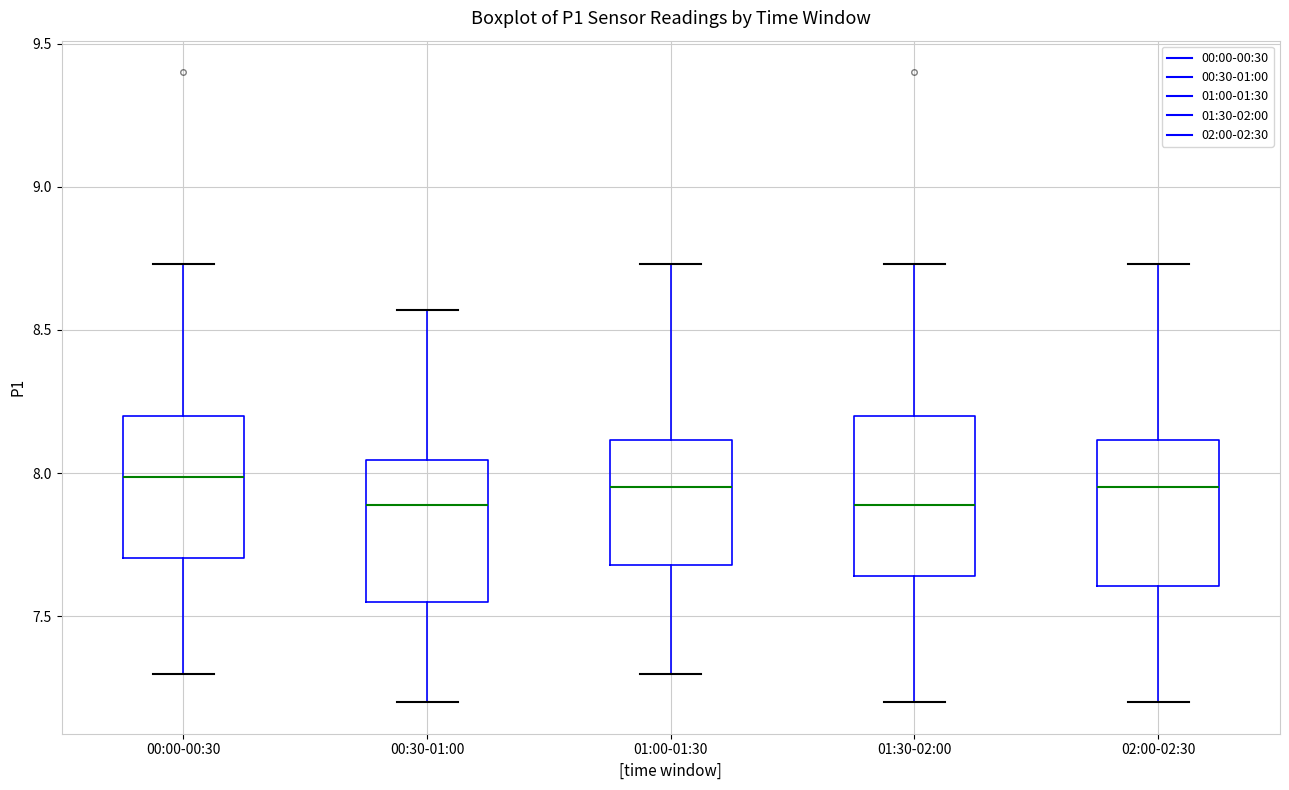

Where is the lower edge of the box for 01:00-01:30 on the y-axis? The values are not printed on the chart, so give them approximately, as read against the axis.

7.70